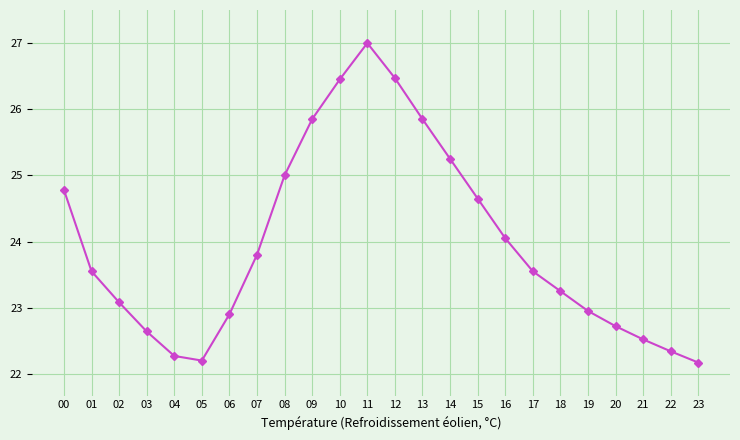

How many points are higher than both their immediate neighbors (excluding endpoints)?

1